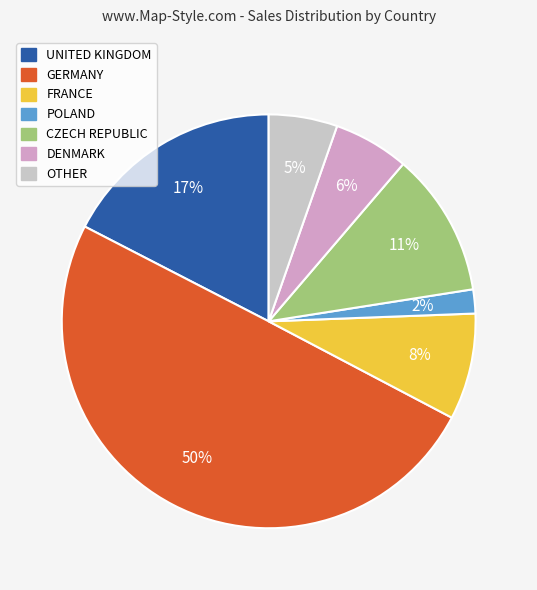

To the nearest percent, what is the difference between the largest and smallest slice percentages?

48%